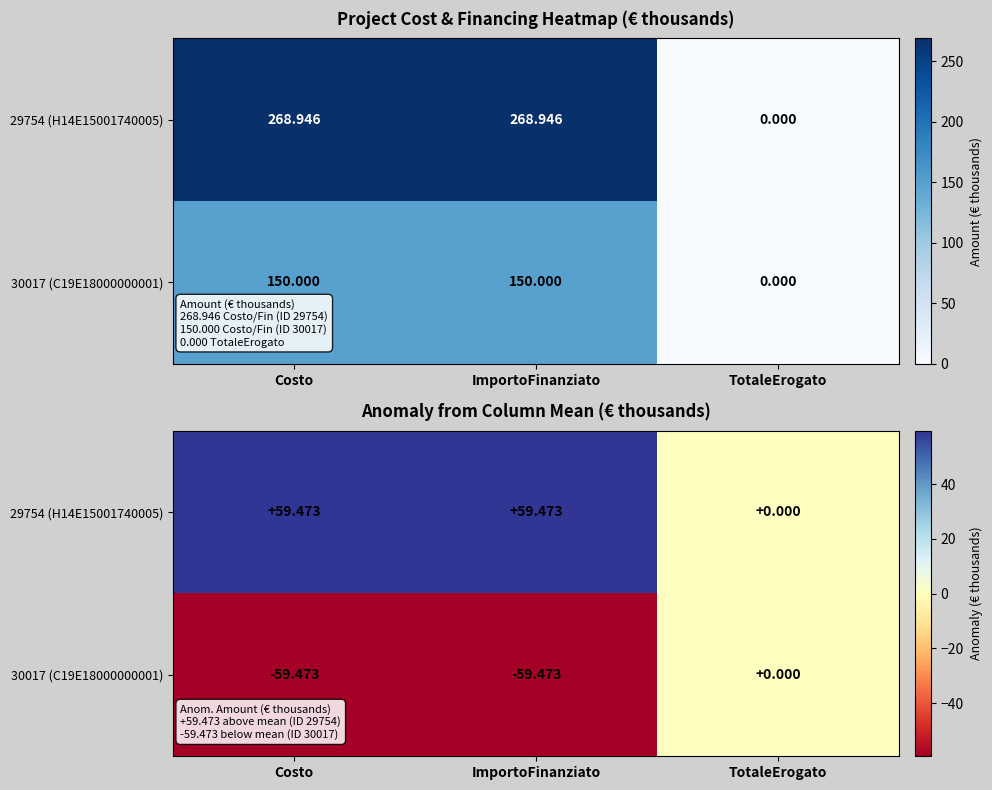

How many series are shown in this chart?

2